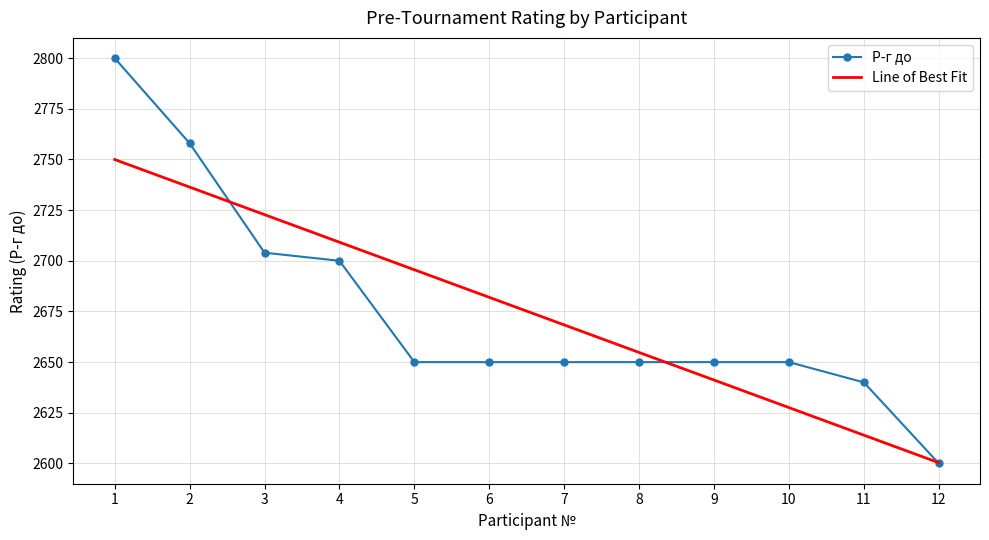

Reading left to right, what are all the values shown in this chart?

Р-г до: 2800.0	2758.0	2704.0	2700.0	2650.0	2650.0	2650.0	2650.0	2650.0	2650.0	2640.0	2600.0
Line of Best Fit: 2750.0	2736.4	2722.8	2709.2	2695.6	2682.0	2668.4	2654.8	2641.2	2627.6	2614.0	2600.4